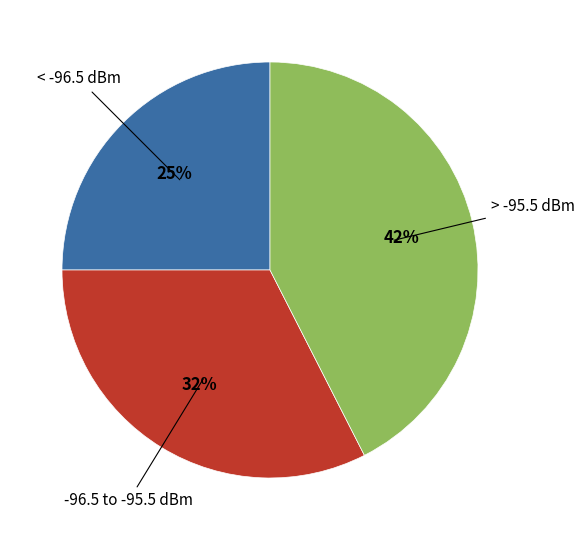

Count the number of slices in the pie.

3